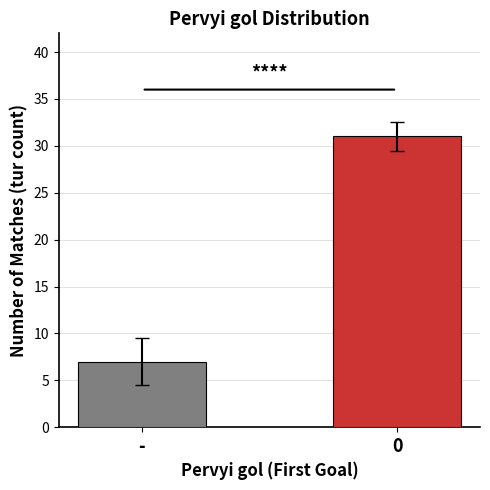

What is the greatest value displayed?

31